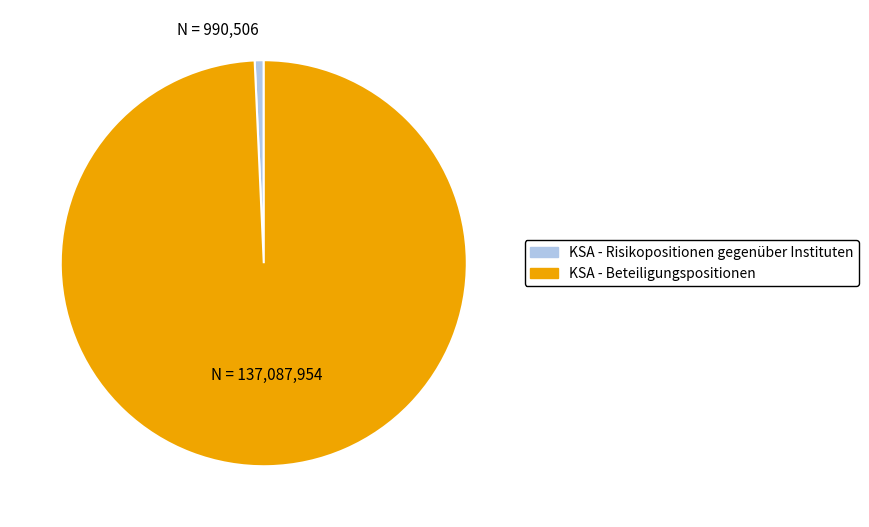

Rank the categories by value from highest to lowest.

KSA - Beteiligungspositionen, KSA - Risikopositionen gegenüber Instituten